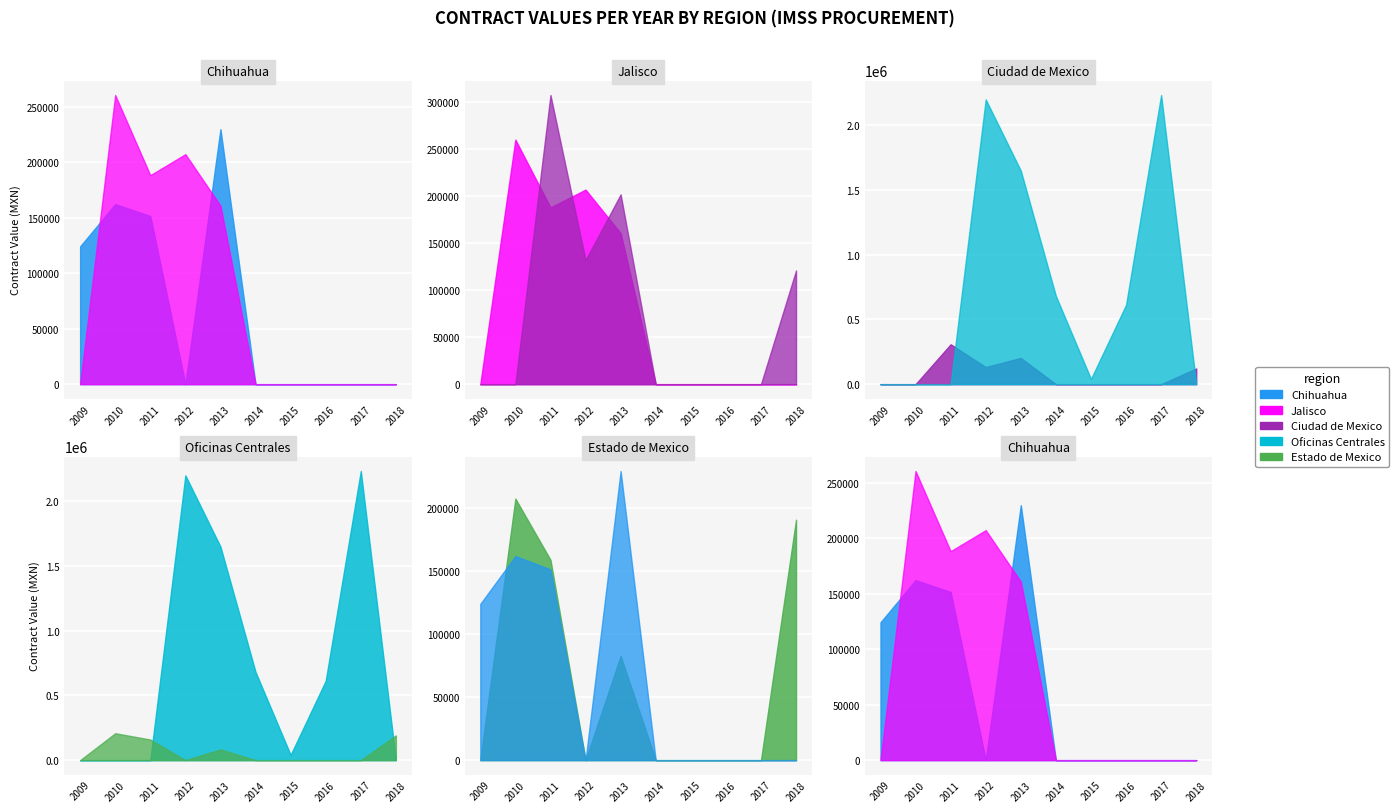

How many interior local peaks does the awards.value.amount series have?

2